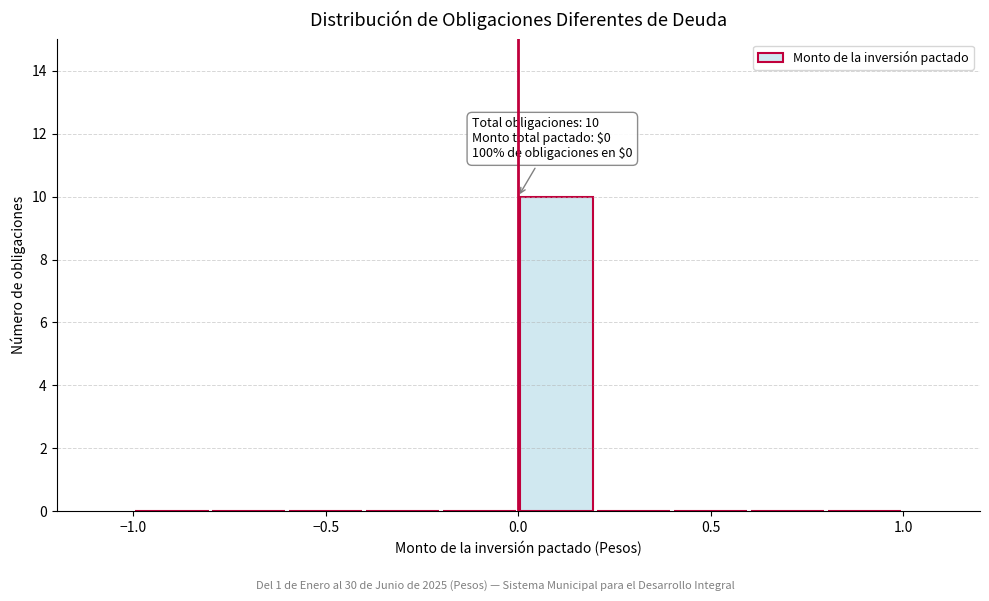

Which range on the x-axis has the tallest bar?

0.0 to 0.2